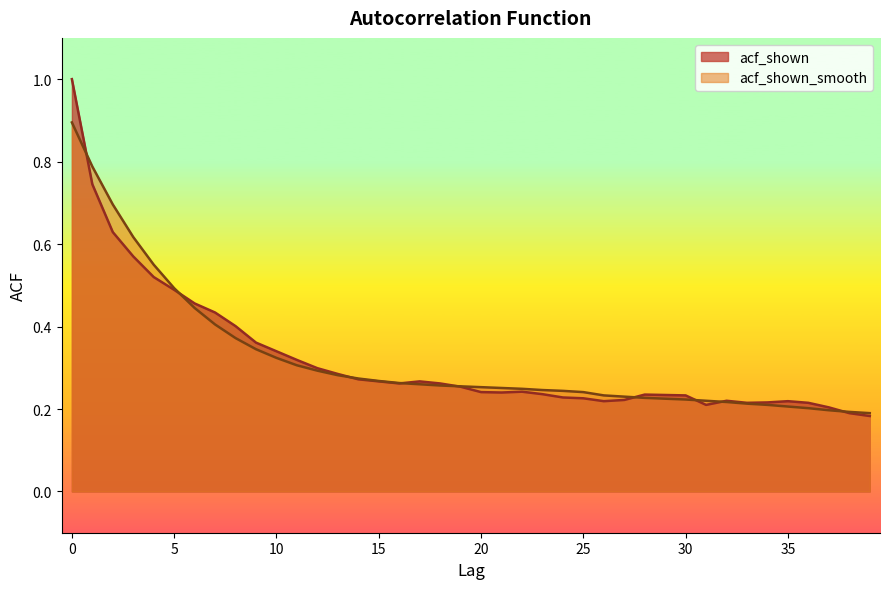

Which series has the largest total across all categories?

acf_shown